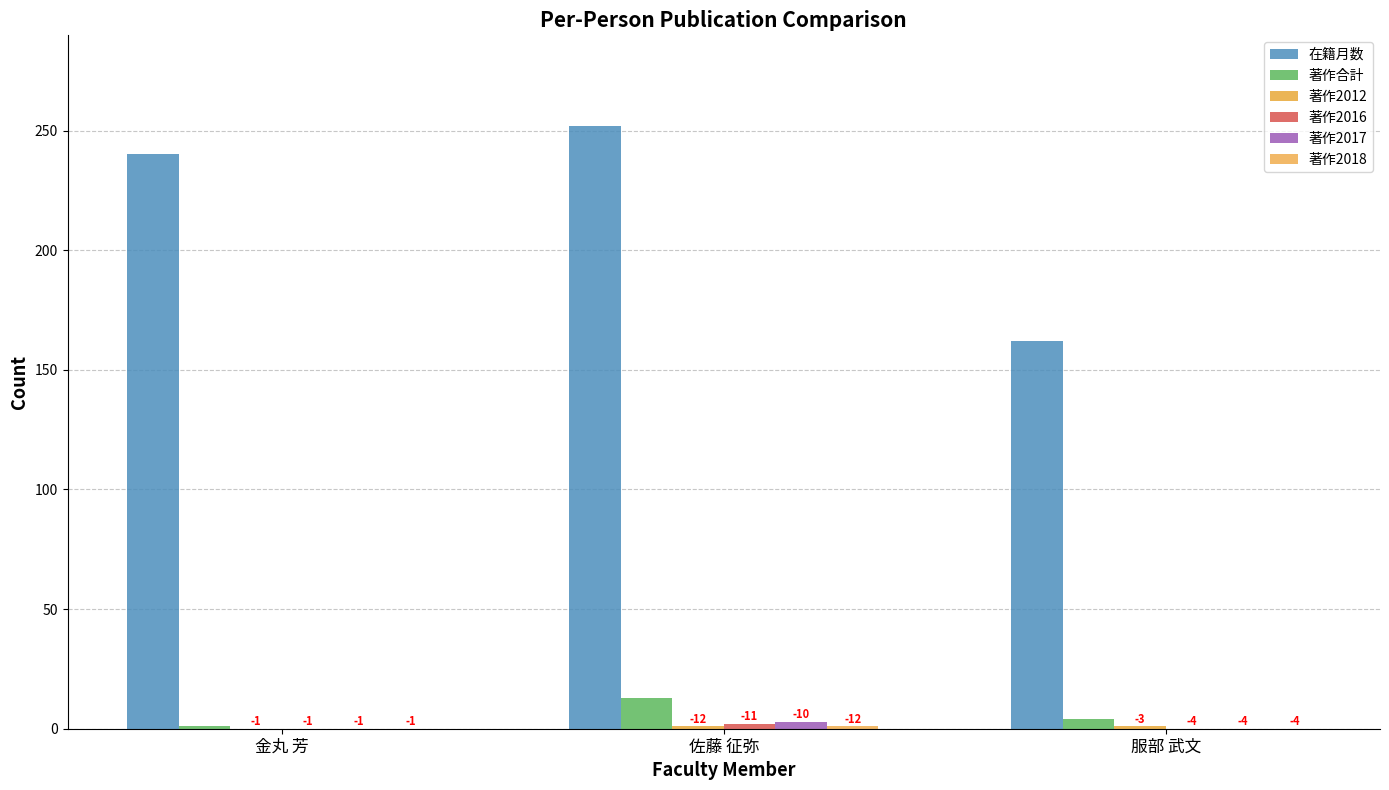

What position from the left is 服部 武文?

3